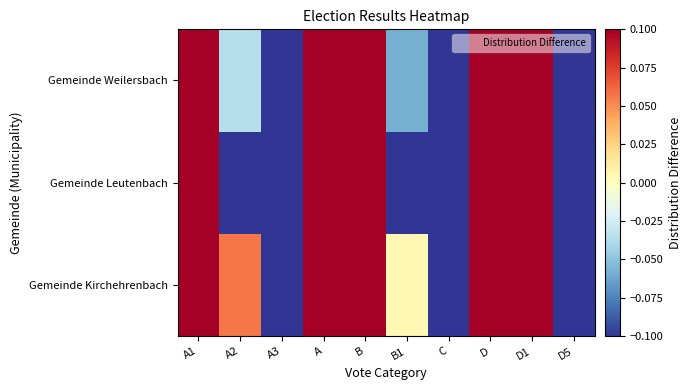

What is the total value across all series at A2?

-0.1